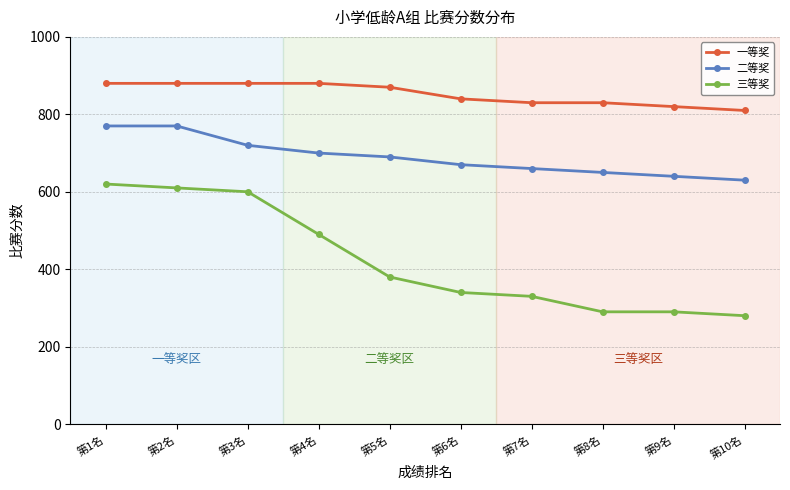

What is the difference between the highest and lowest values at 第7名?

500